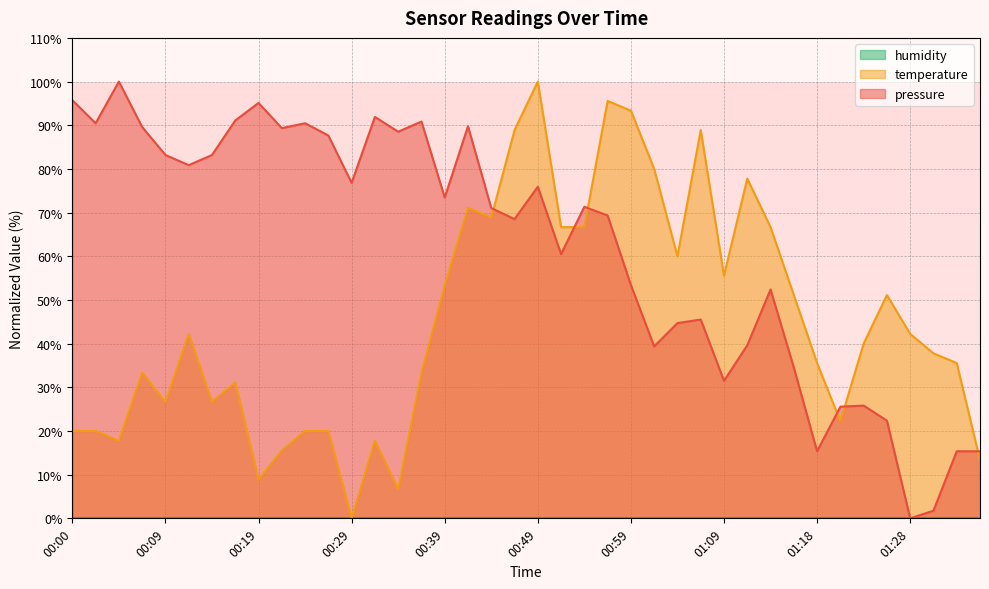

Between 01:16 and 00:02, which is larger?

00:02